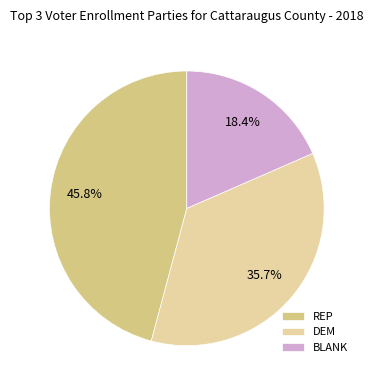

Which slice is the smallest?

BLANK